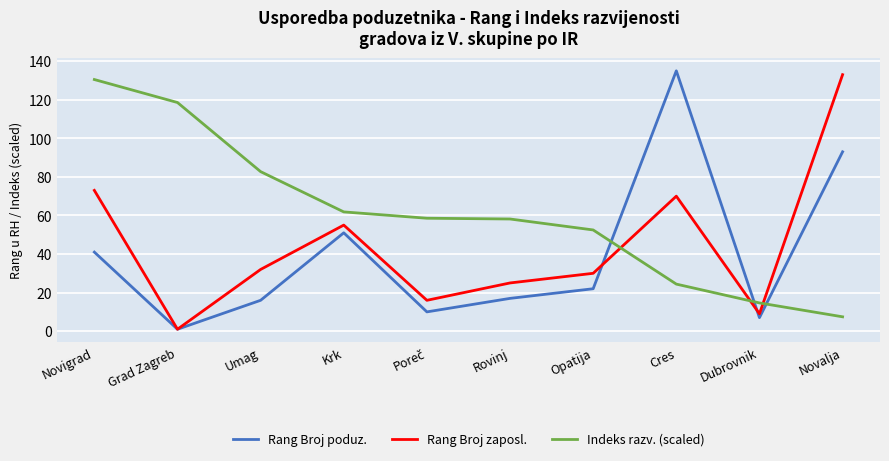

Is it true that Indeks razv. (scaled) equals 9.0 at Dubrovnik?

False